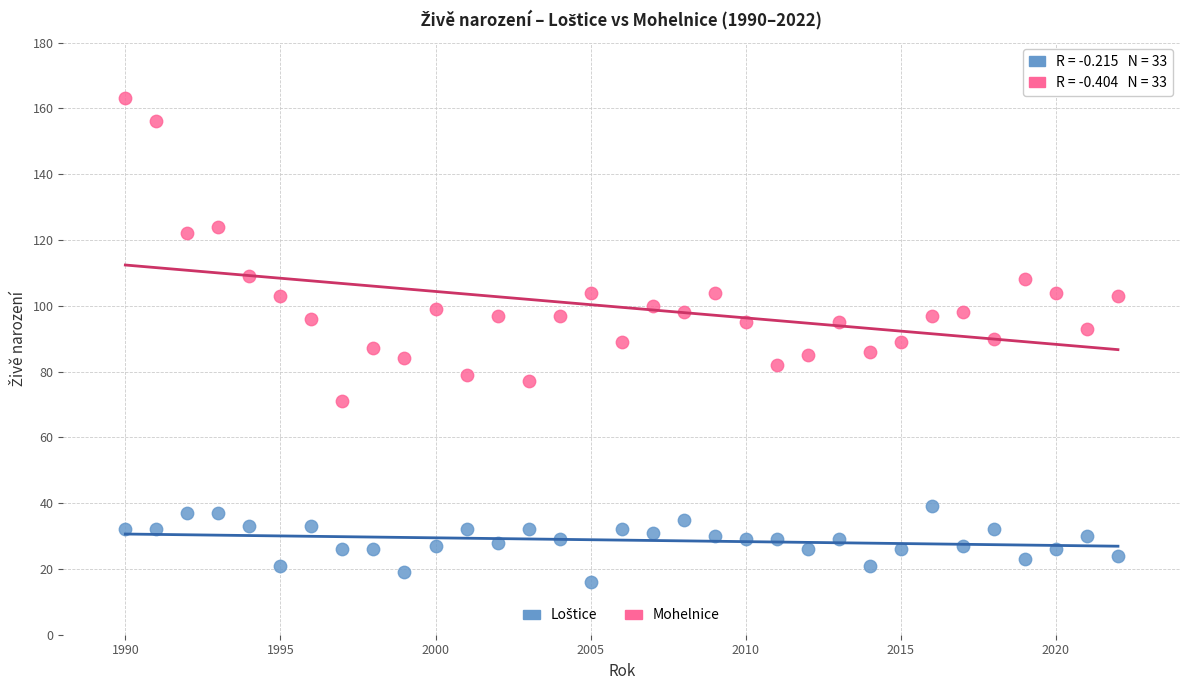

Which series has the largest Y range (max minus min)?

Mohelnice